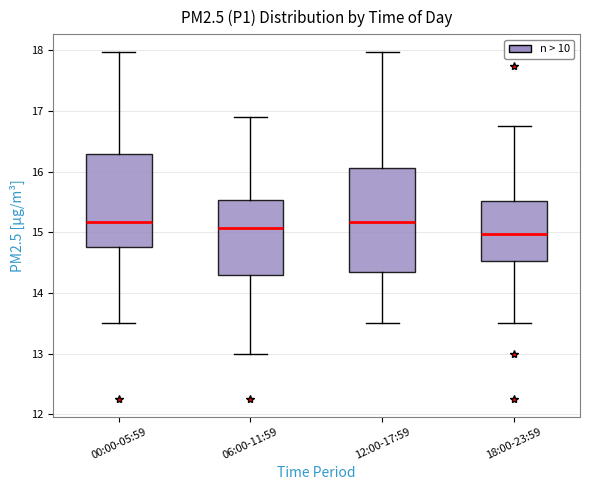

Reading left to right, read every box against the y-axis: the position of its median line, the range the box covers, and the ends of its whiskers. The values are not printed on the chart, so give them approximately, as read against the axis.

00:00-05:59: median 15.2, box 14.8 to 16.3, whiskers 13.5 to 18.0
06:00-11:59: median 15.1, box 14.3 to 15.5, whiskers 13.0 to 16.9
12:00-17:59: median 15.2, box 14.4 to 16.1, whiskers 13.5 to 18.0
18:00-23:59: median 15.0, box 14.5 to 15.5, whiskers 13.5 to 16.8